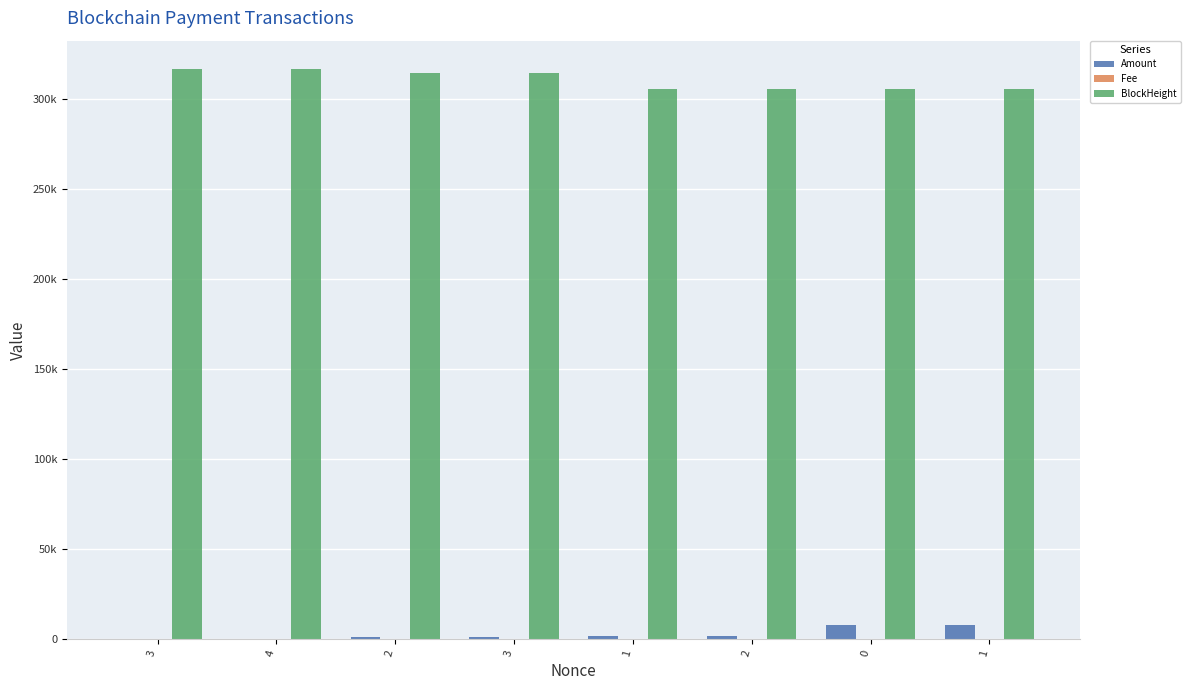

Rank the categories by Amount value from lowest to highest.

3, 4, 2, 3, 1, 2, 0, 1